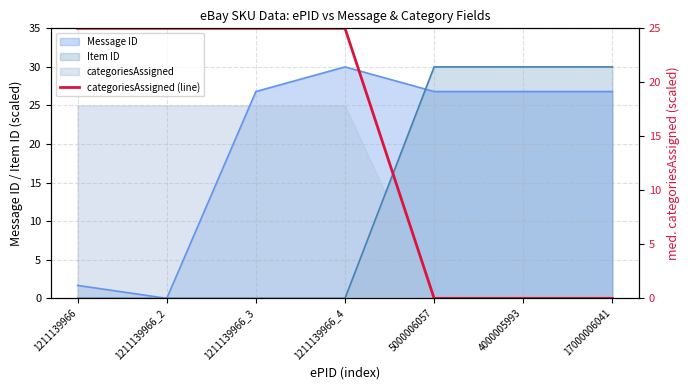

True or false: there are more than 2 points higher than both neighbors.

False